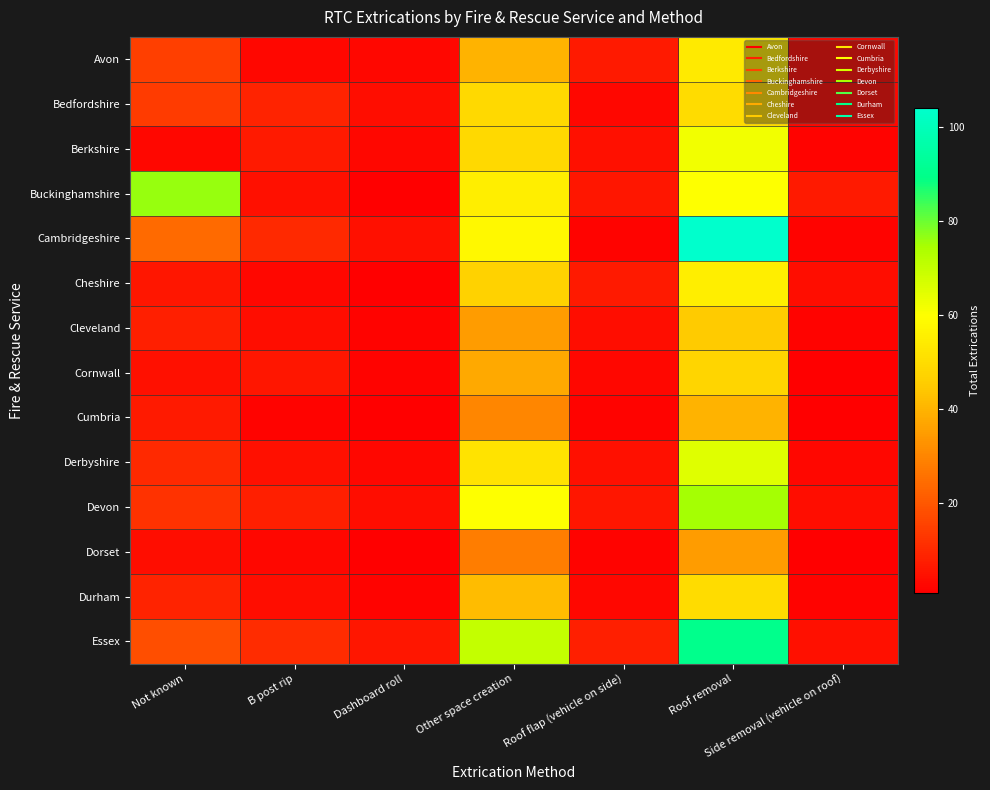

What is the total value across all series at Roof removal?

833